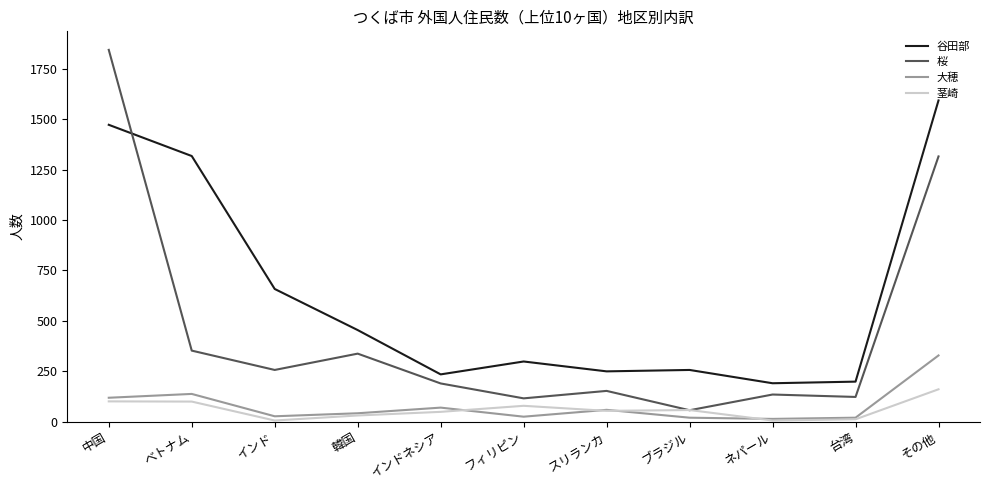

What is the sum of the 谷田部 values at ベトナム and ブラジル?

1574